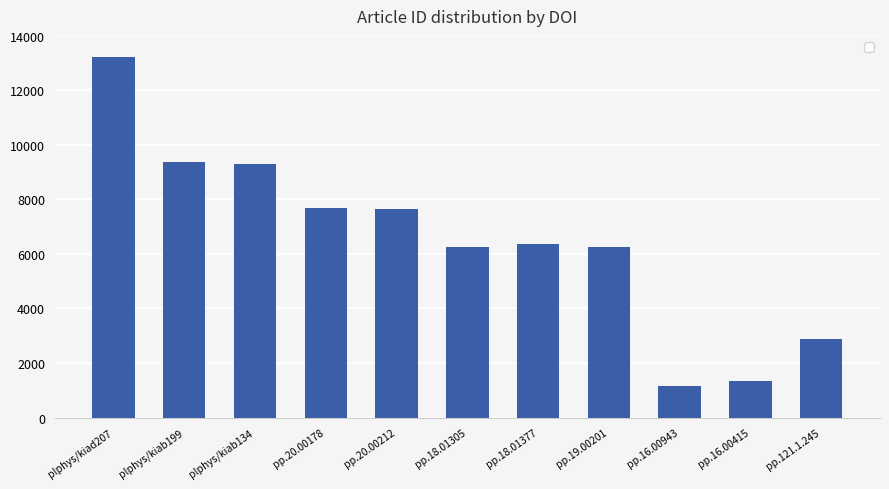

Which has a higher value, pp.18.01377 or pp.20.00178?

pp.20.00178